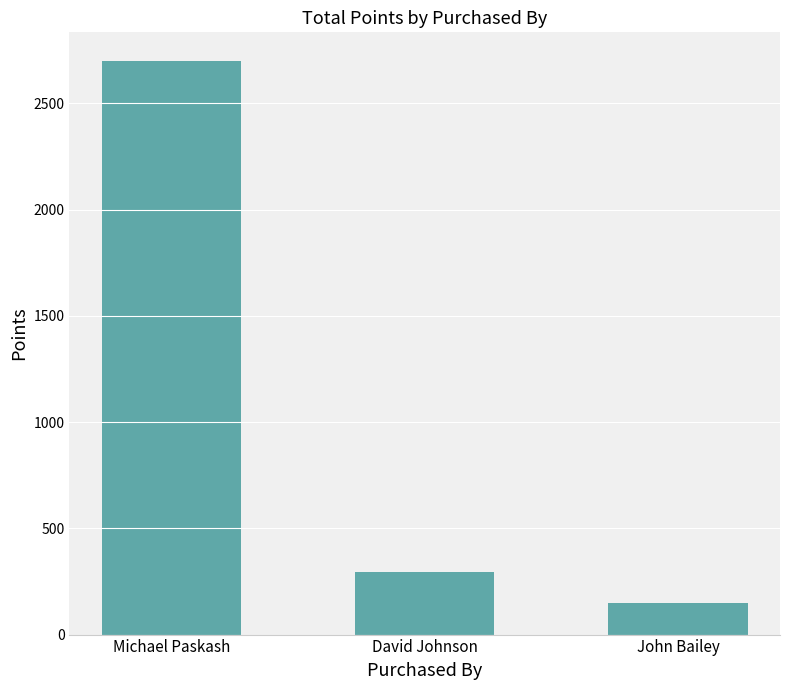

What position from the right is John Bailey?

1